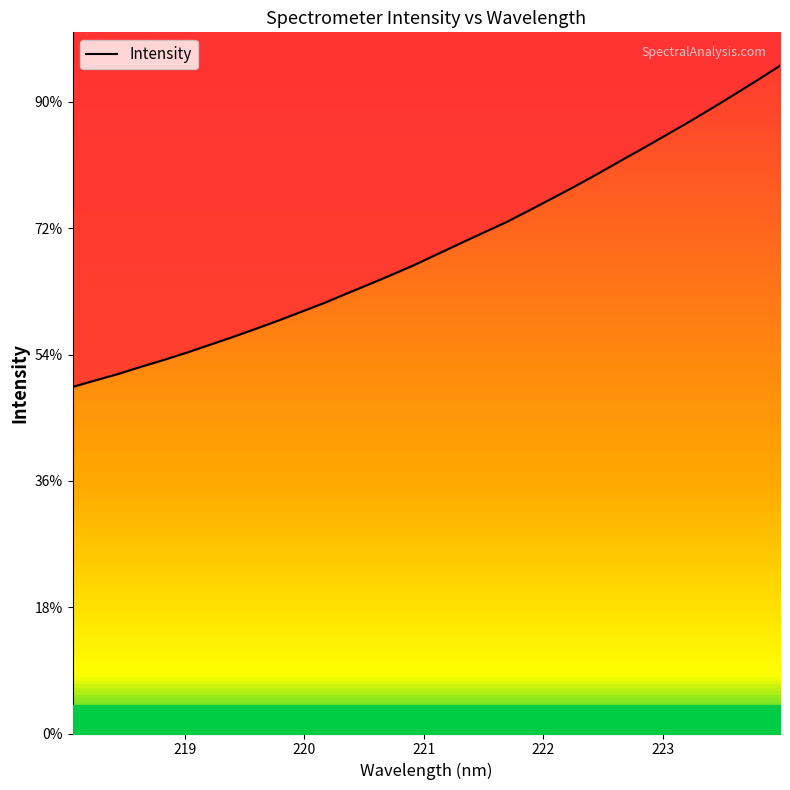

How many lines are shown in the chart?

1